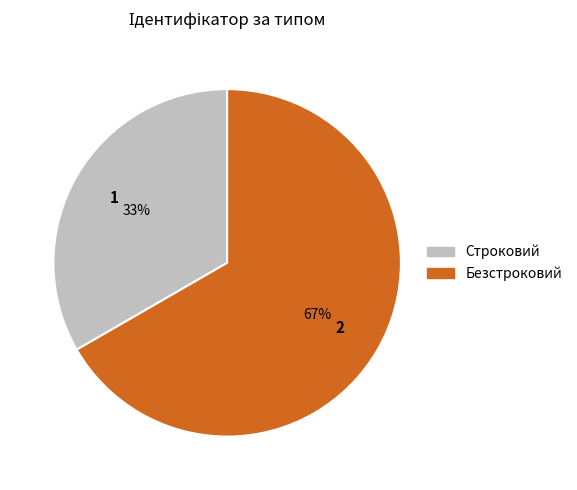

The Безстроковий slice represents 80% of the pie. True or false?

False